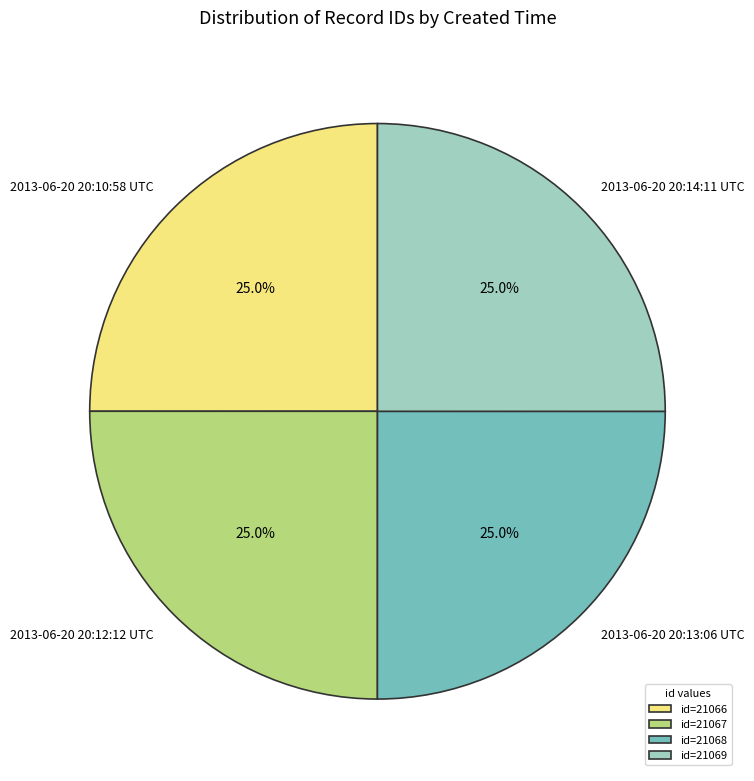

To the nearest percent, what is the average slice percentage?

25%